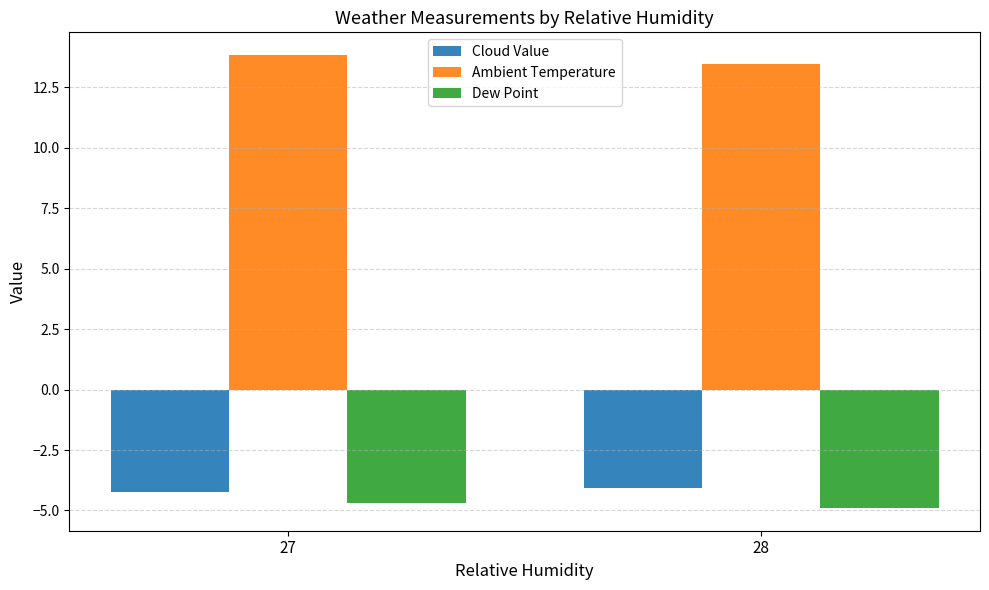

What is the spread (max minus min) of values at 28?

18.4